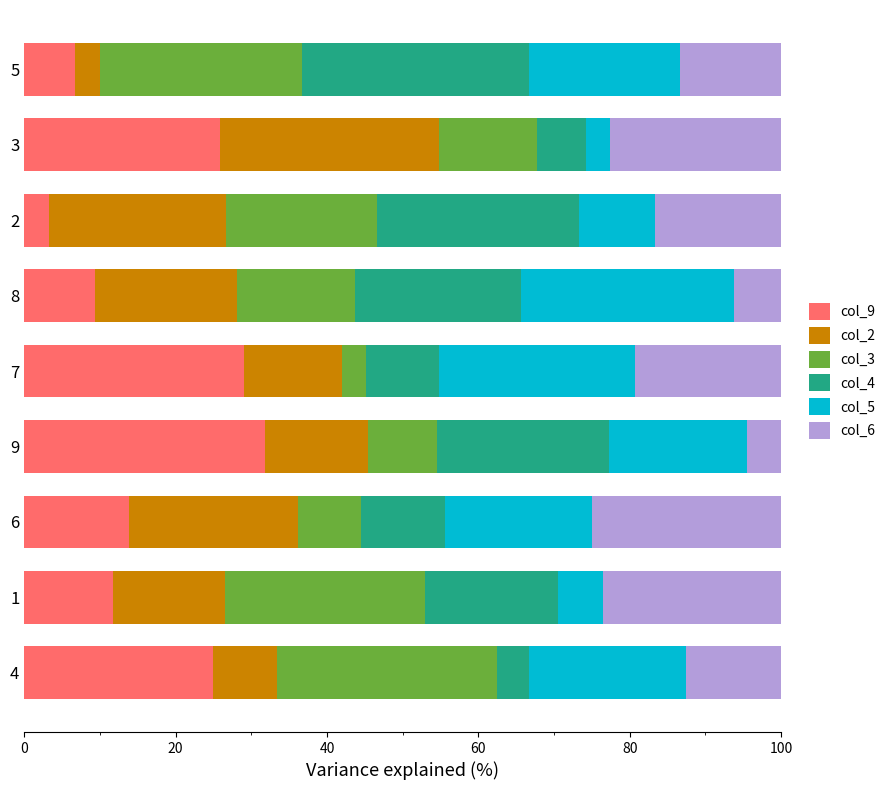

What is the difference between the maximum and minimum values in the col_9 series?

28.5